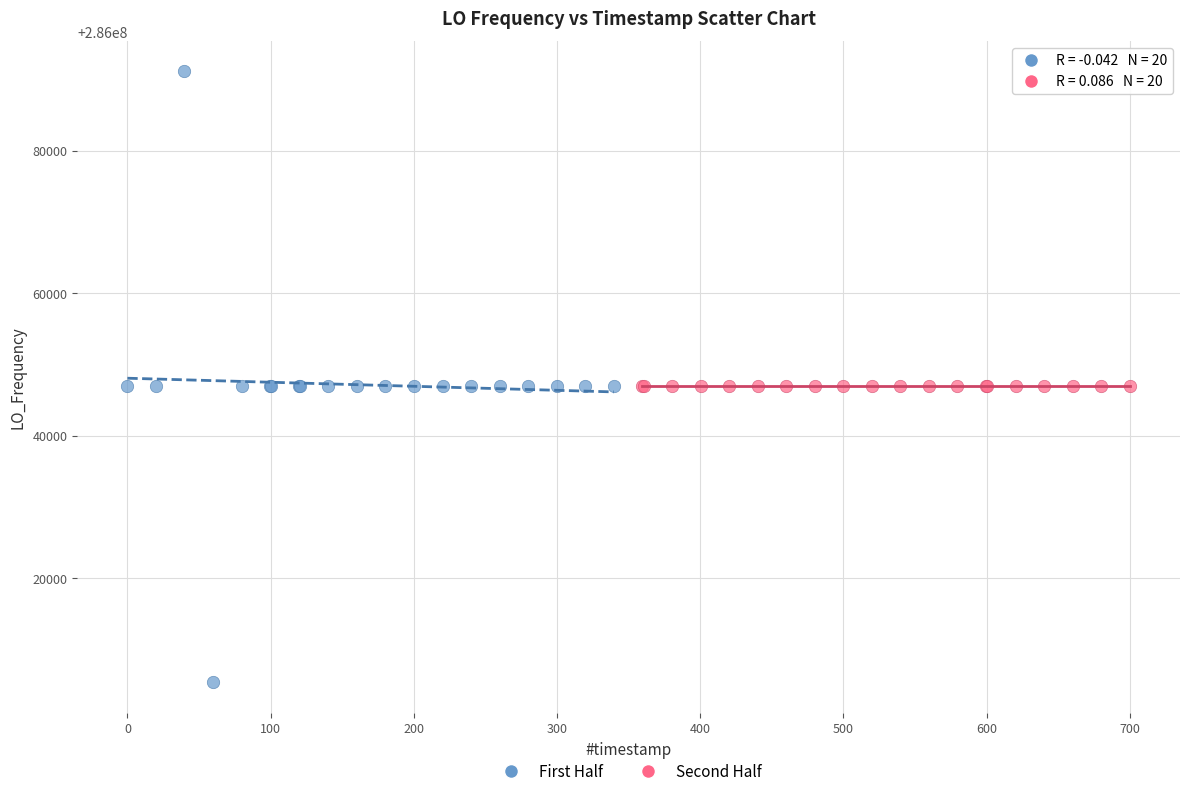

What are all the series names shown in the legend?

First Half, Second Half